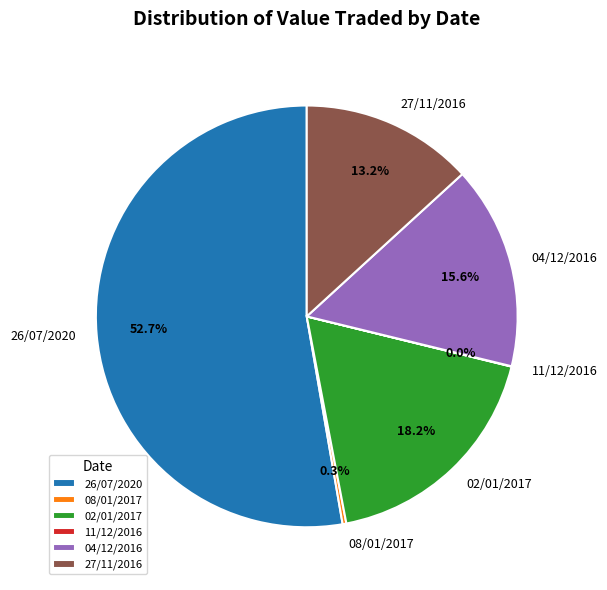

Which category accounts for the majority?

26/07/2020